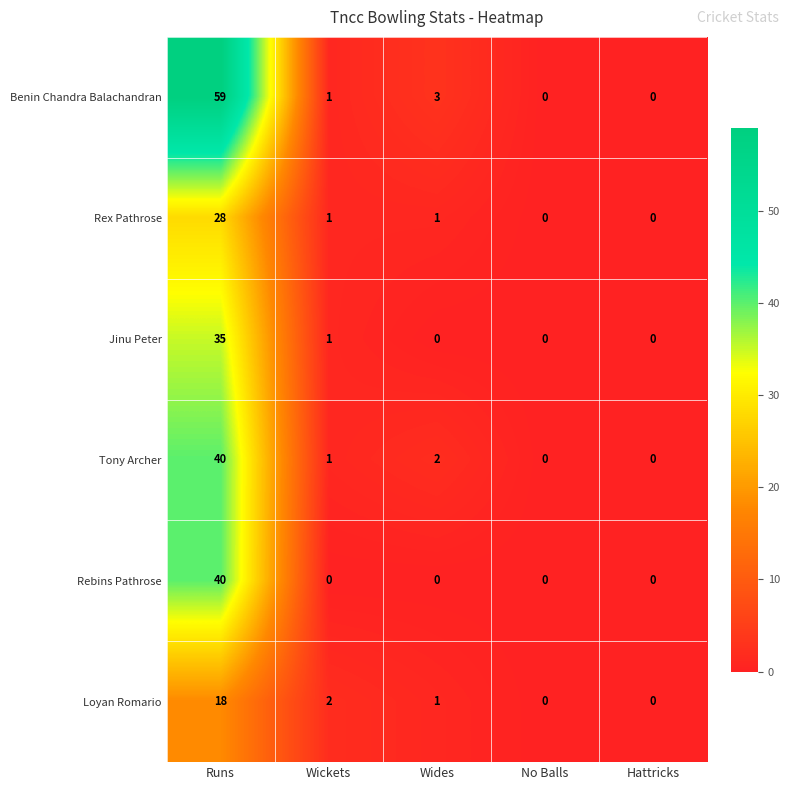

What is the greatest value displayed?

59